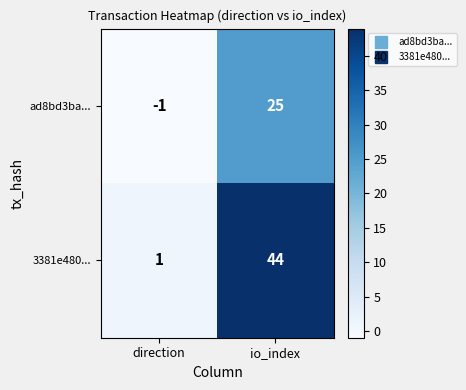

What is the difference between the ad8bd3ba... values at io_index and direction?

26